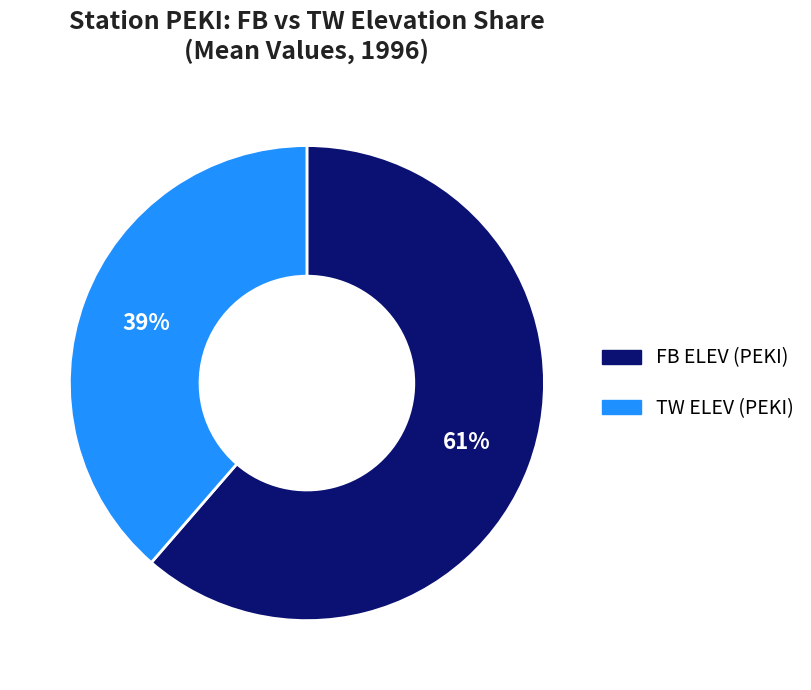

Is there any slice that represents more than half of the pie?

Yes